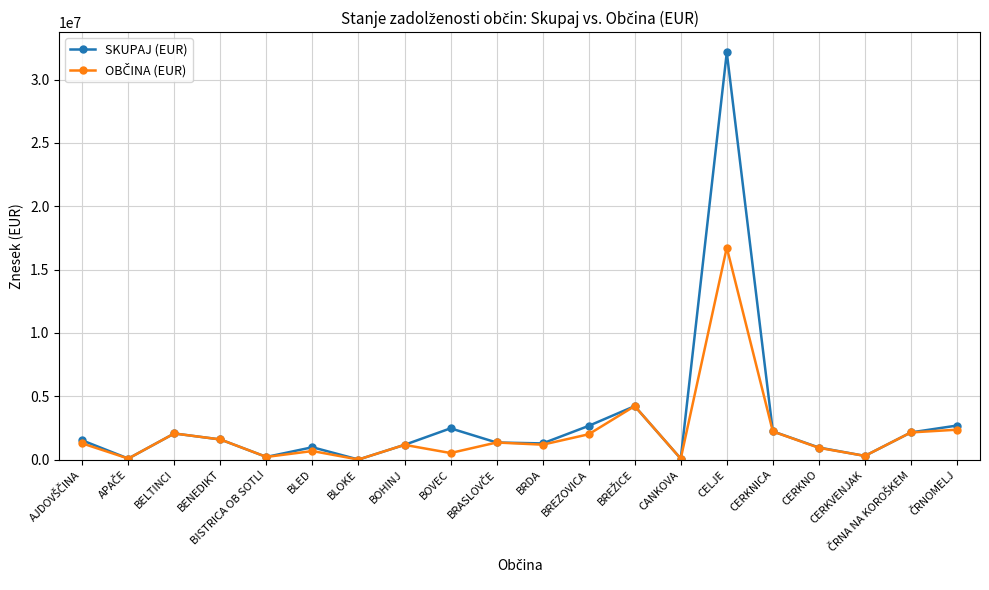

Is this an area chart (filled region under the line)?

No